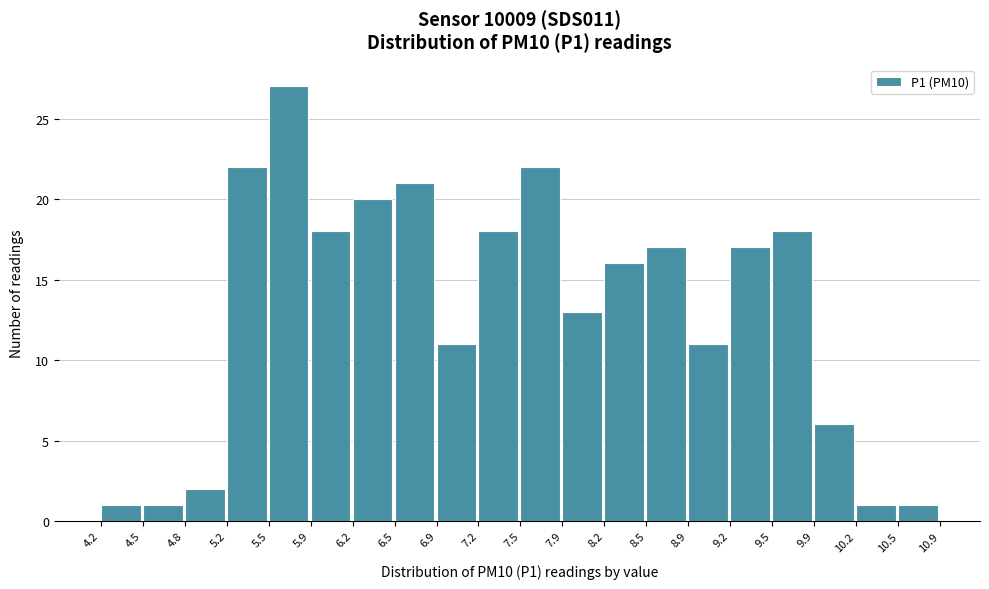

What is the height of the bar covering 9.2 to 9.5 on the x-axis? The values are not printed on the chart, so give them approximately, as read against the axis.

17